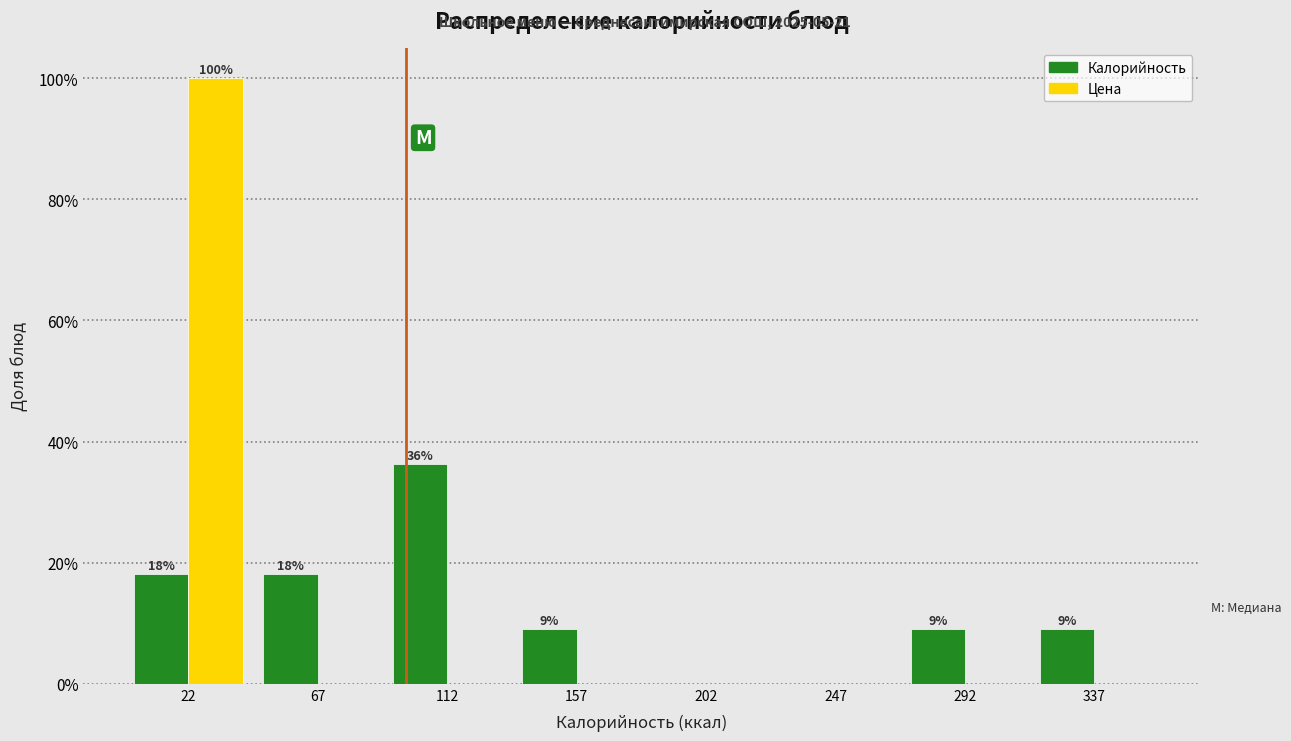

Reading left to right, what are all the values shown in this chart?

Калорийность: 22=18.2	67=18.2	112=36.4	157=9.1	202=0.0	247=0.0	292=9.1	337=9.1
Цена: 22=100.0	67=0.0	112=0.0	157=0.0	202=0.0	247=0.0	292=0.0	337=0.0